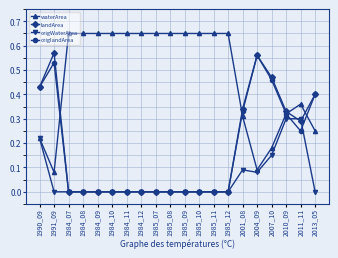

True or false: origlandArea has a value of -0.3 at 1984_11.

False